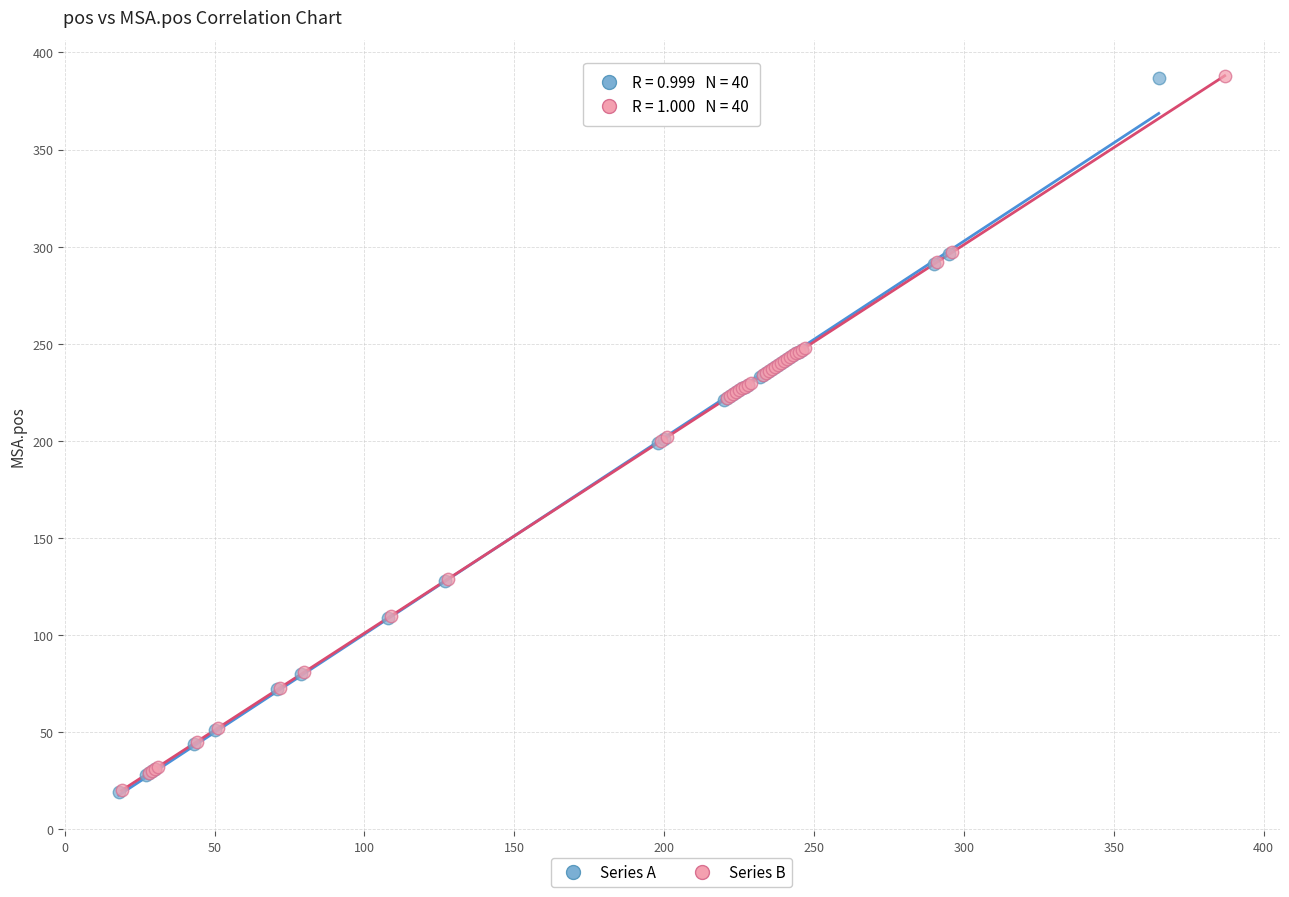

What are all the series names shown in the legend?

Series A, Series B